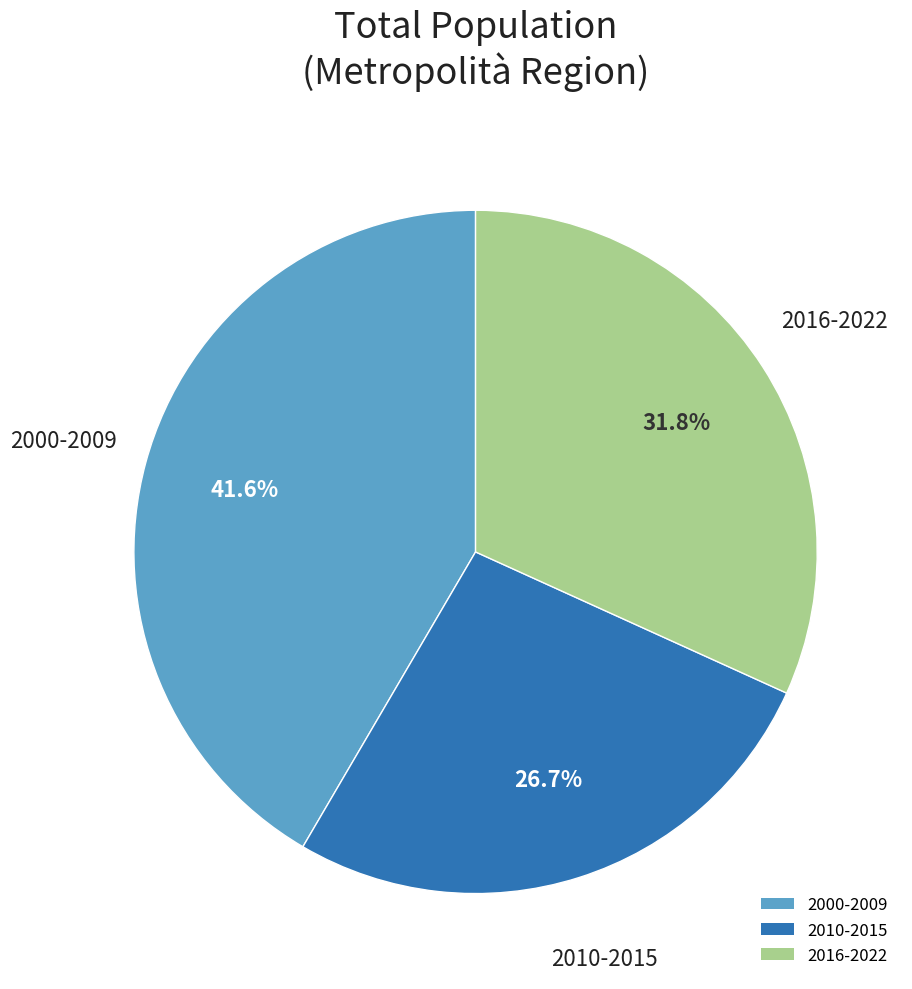

Rank the categories by value from highest to lowest.

2000-2009, 2016-2022, 2010-2015